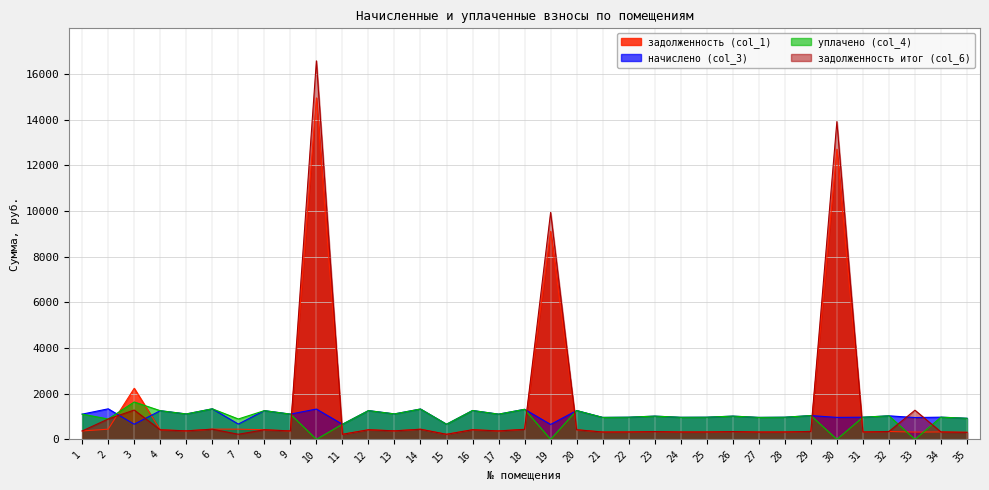

Where is the first local maximum for задолженность итог (col_6)?

3